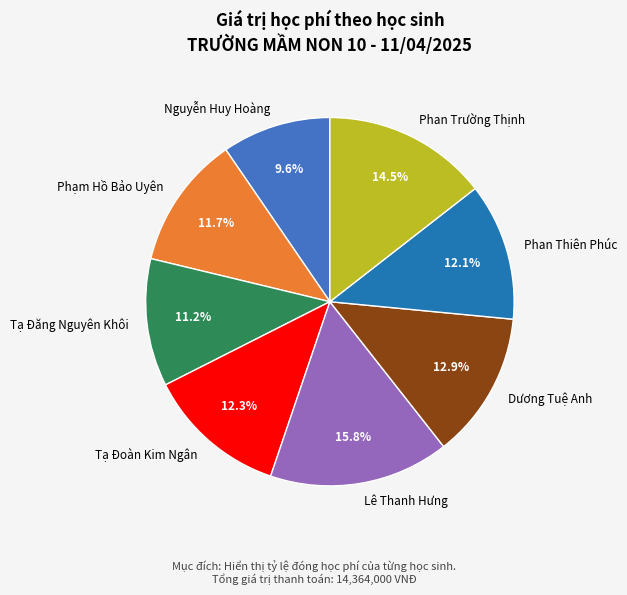

Is there any slice that represents more than half of the pie?

No